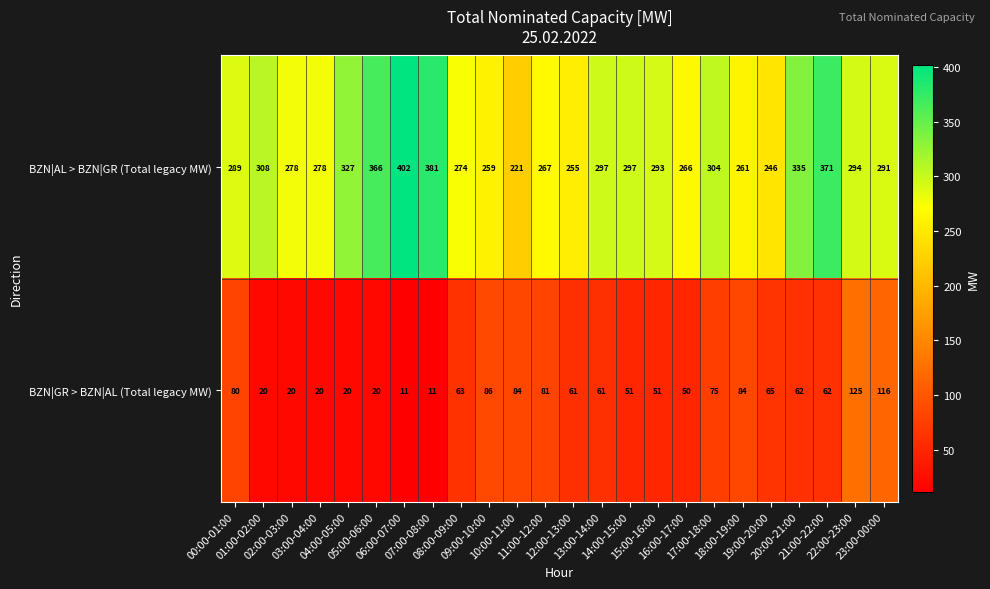

At how many categories does at least one series exceed 32?

24